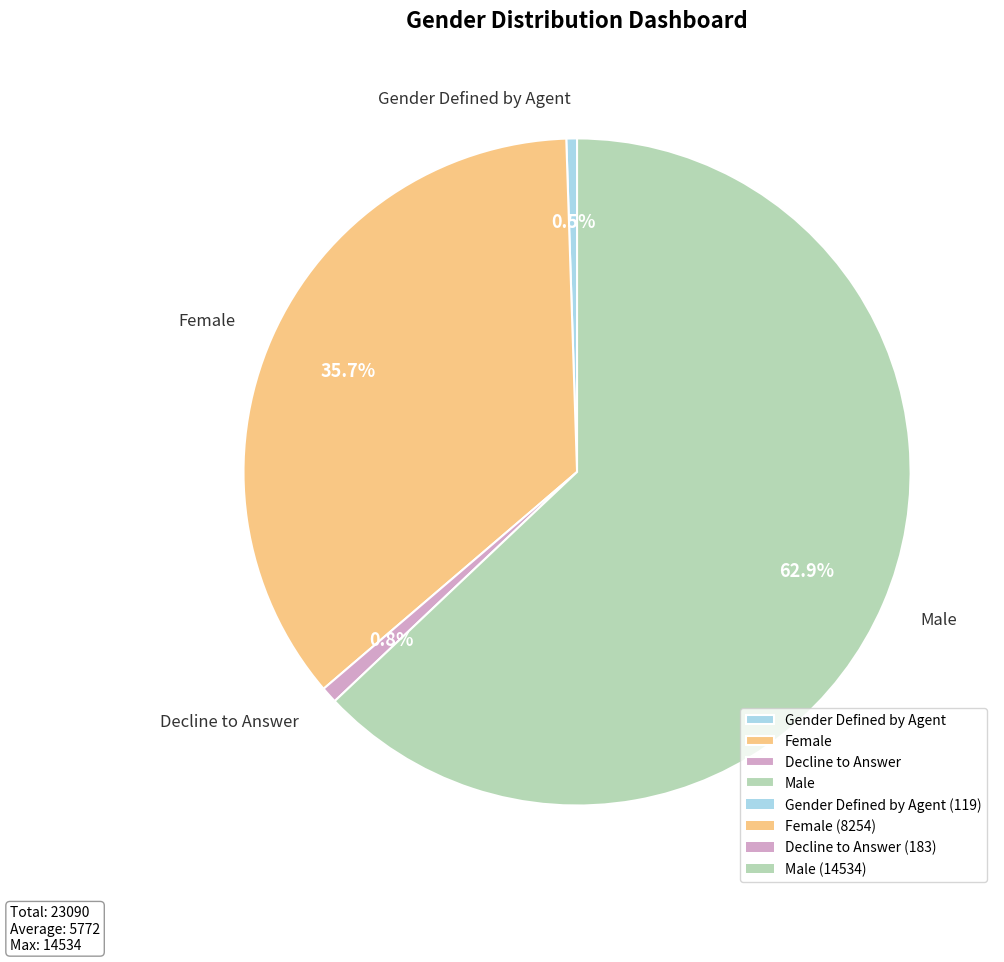

Approximately how many times larger is the value at Female compared to Decline to Answer?

45.1